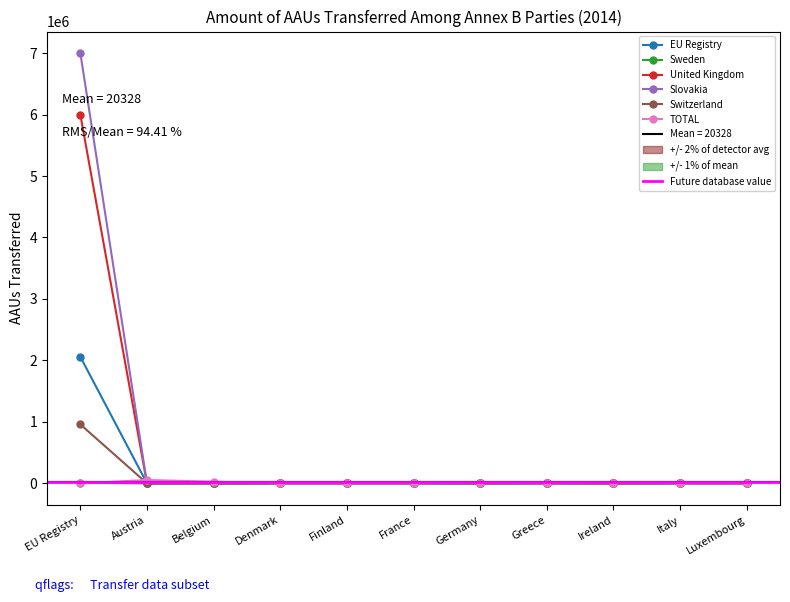

How many data points does each series have?

11